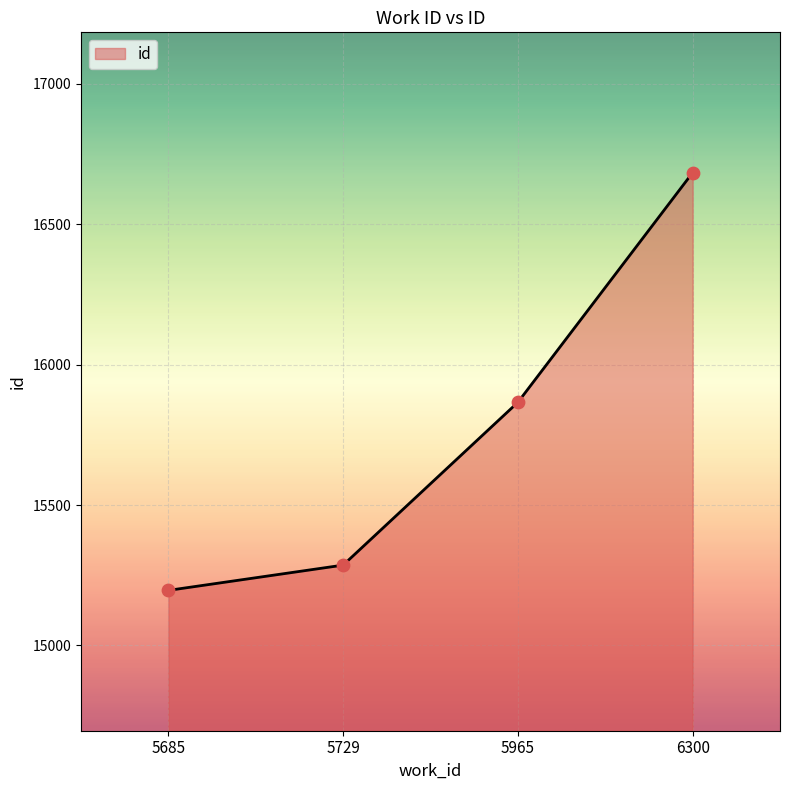

Approximately how many times larger is the value at 5685 compared to 5965?

1.0